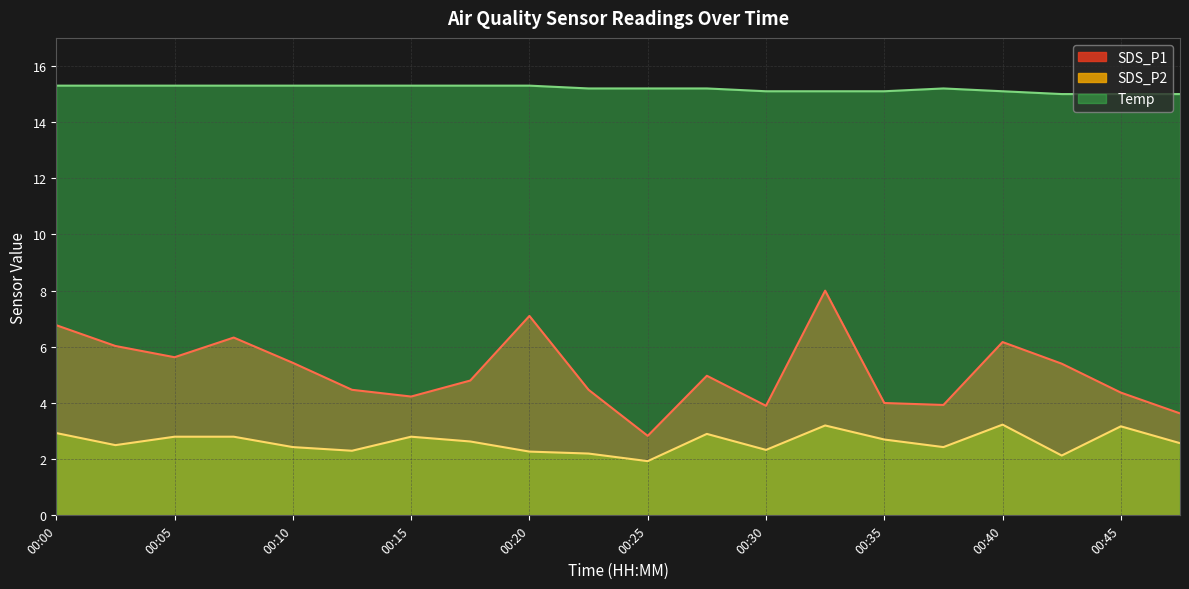

True or false: Temp has a value of 3.2 at 00:32.

False